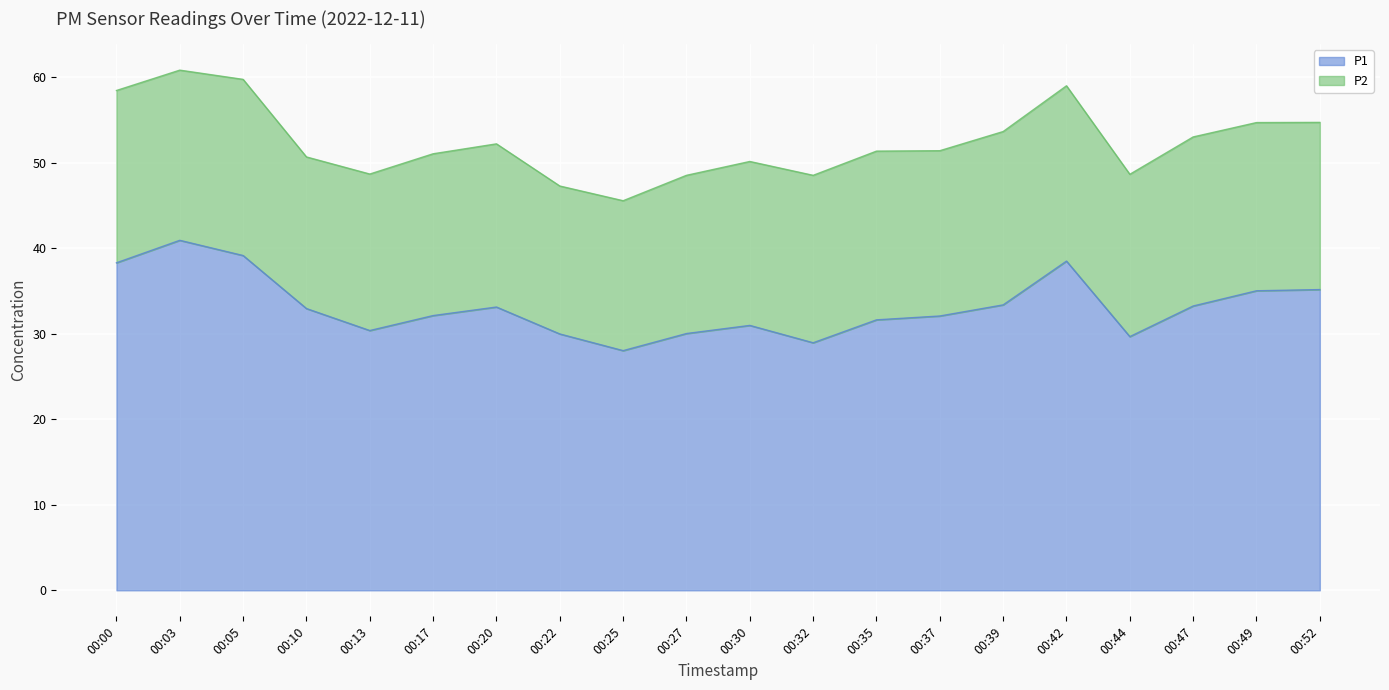

Is it true that the value at 00:22 is 13.4?

False